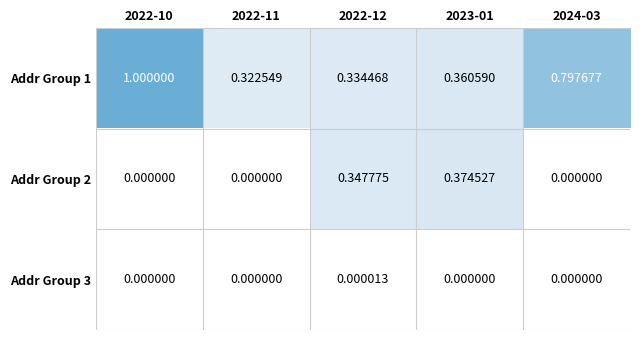

How many positive values does the Addr Group 3 series have?

1